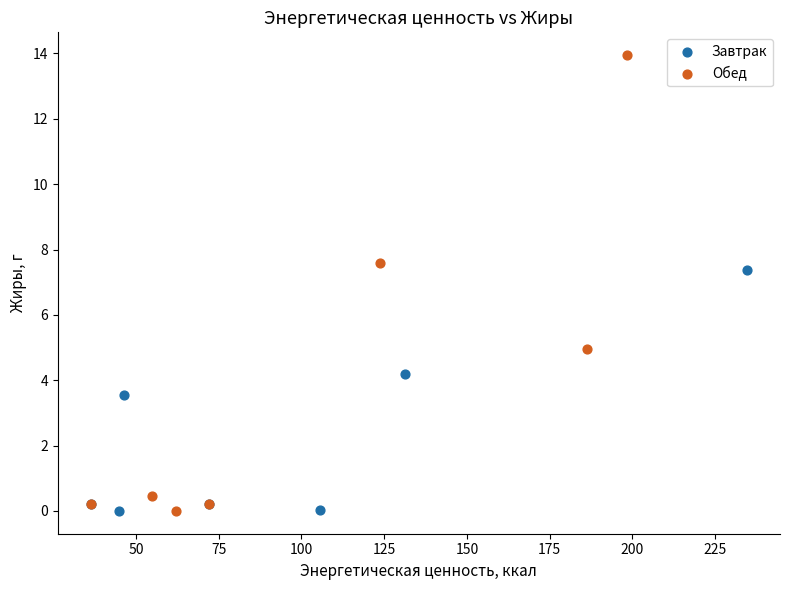

Which series reaches the maximum Y coordinate?

Обед